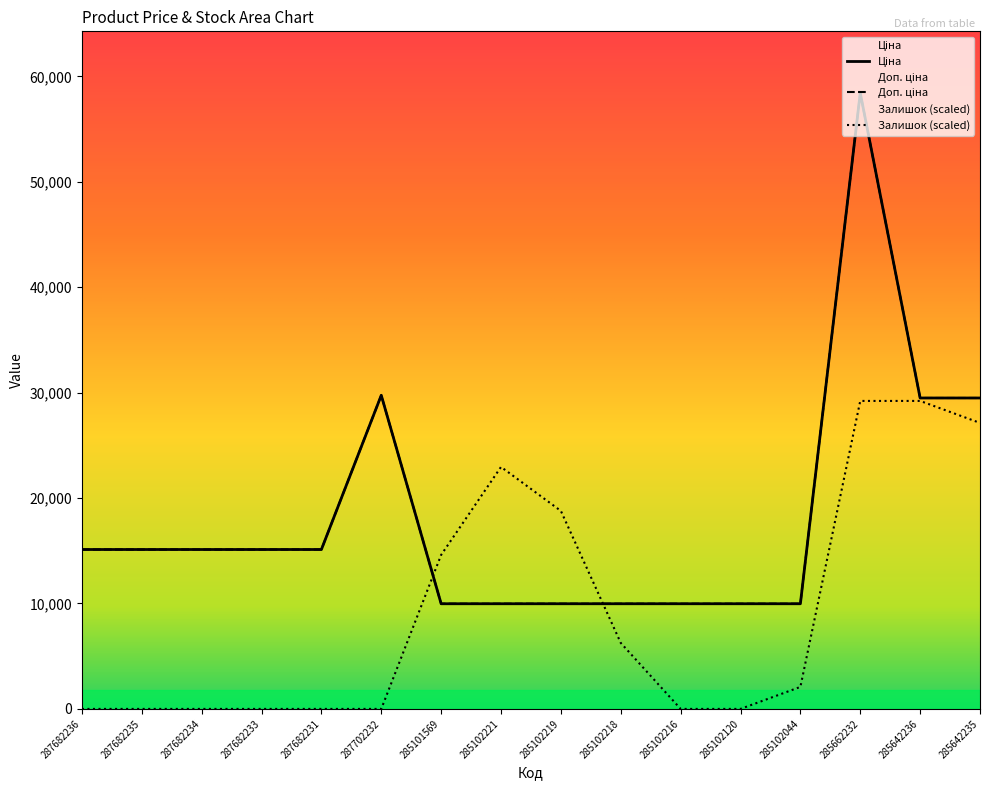

Reading left to right, extract all data points from this chart.

Ціна: 287682236=15120.0	287682235=15120.0	287682234=15120.0	287682233=15120.0	287682231=15120.0	287702232=29747.2	285101569=9975.0	285102221=9975.0	285102219=9975.0	285102218=9975.0	285102216=9975.0	285102120=9975.0	285102044=9975.0	285662232=58426.5	285642236=29491.5	285642235=29491.5
Доп. ціна: 287682236=15120.0	287682235=15120.0	287682234=15120.0	287682233=15120.0	287682231=15120.0	287702232=29747.2	285101569=9975.0	285102221=9975.0	285102219=9975.0	285102218=9975.0	285102216=9975.0	285102120=9975.0	285102044=9975.0	285662232=58426.5	285642236=29491.5	285642235=29491.5
Залишок: 287682236=0.0	287682235=0.0	287682234=0.0	287682233=0.0	287682231=0.0	287702232=0.0	285101569=14606.6	285102221=22953.3	285102219=18780.0	285102218=6260.0	285102216=0.0	285102120=0.0	285102044=2086.7	285662232=29213.3	285642236=29213.3	285642235=27126.6